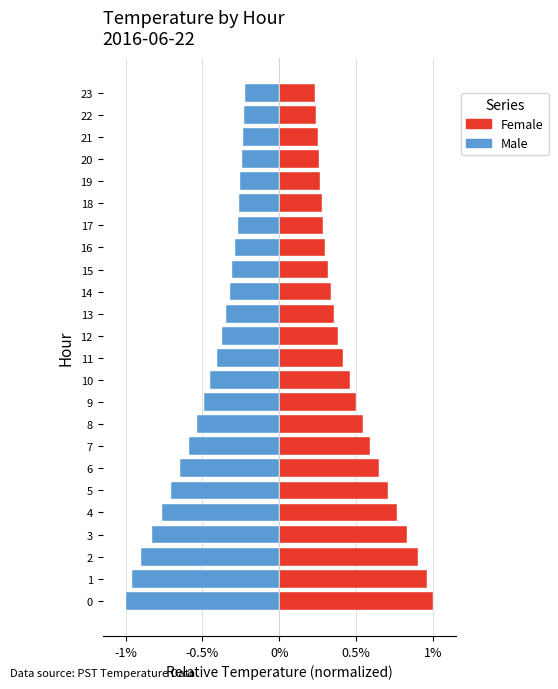

What is the difference between the Female values at 3 and 8?

0.3